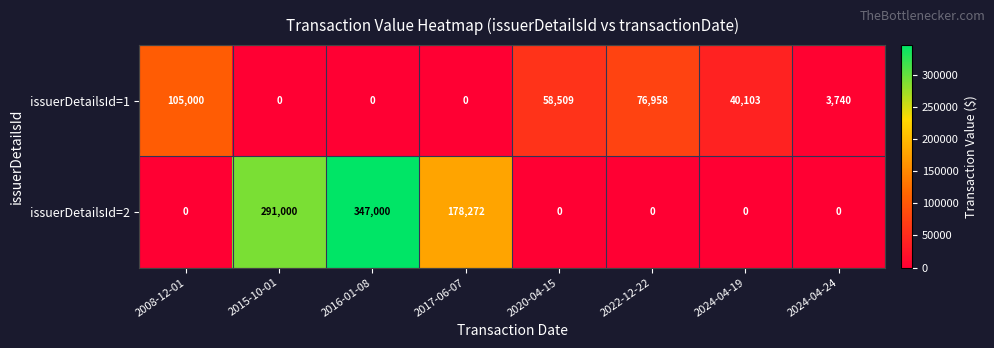

How many data points in issuerDetailsId=2 are above 0?

3